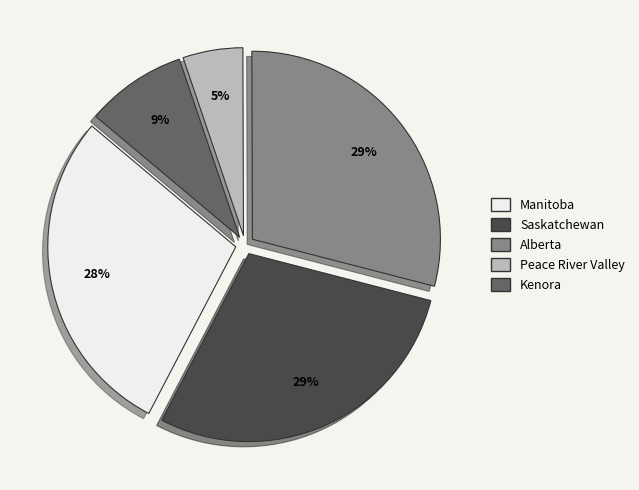

To the nearest percent, what is the average slice percentage?

20%